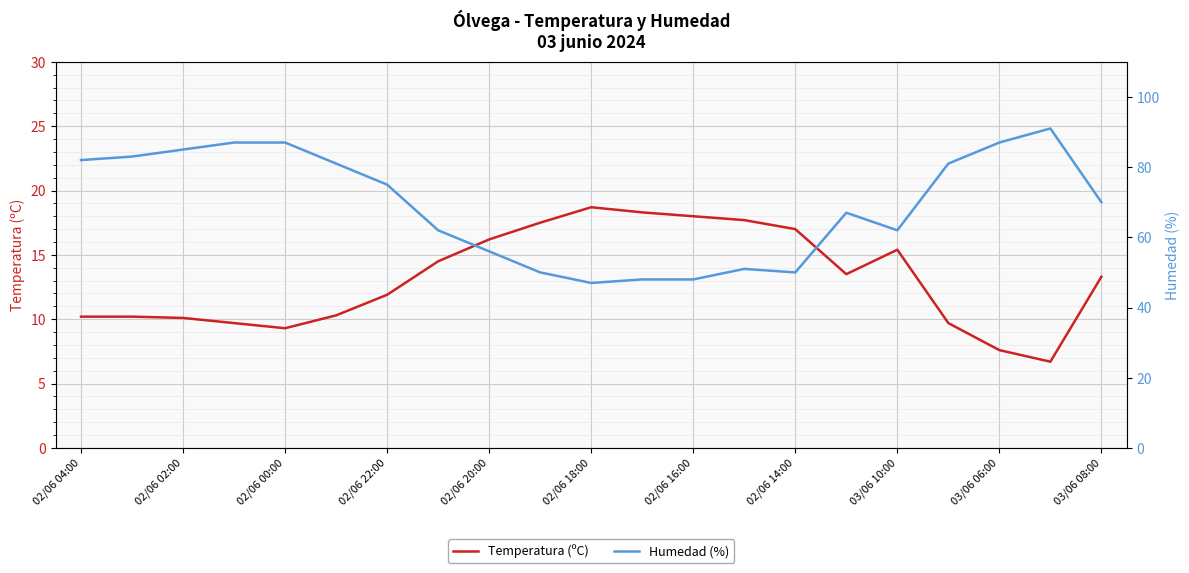

What value does the Temperatura (ºC) series have at 02/06 02:00?

10.1